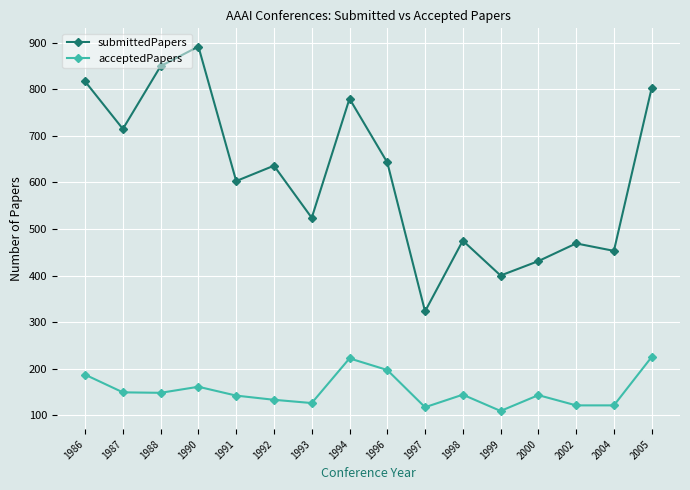

What is the sum of the acceptedPapers values at 1986 and 1987?

336